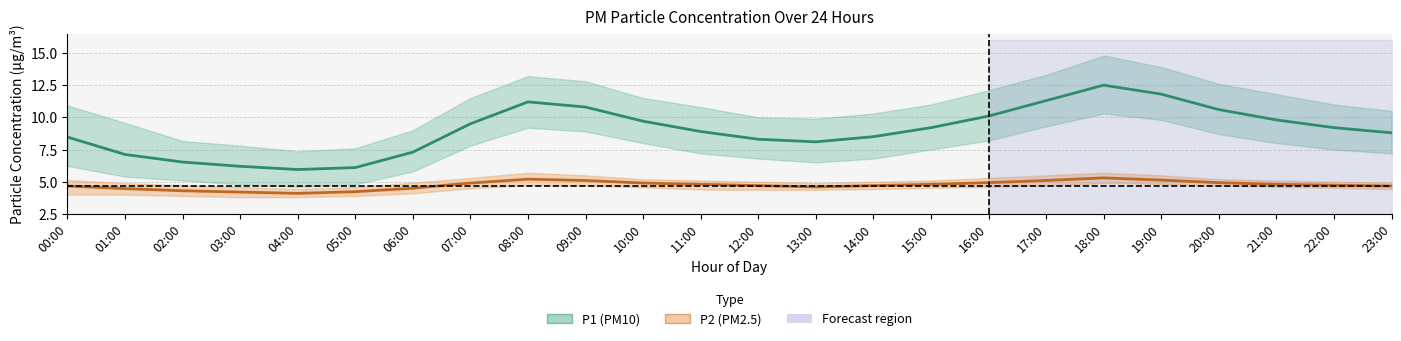

At which category does P2 (PM2.5) reach its first local peak?

08:00